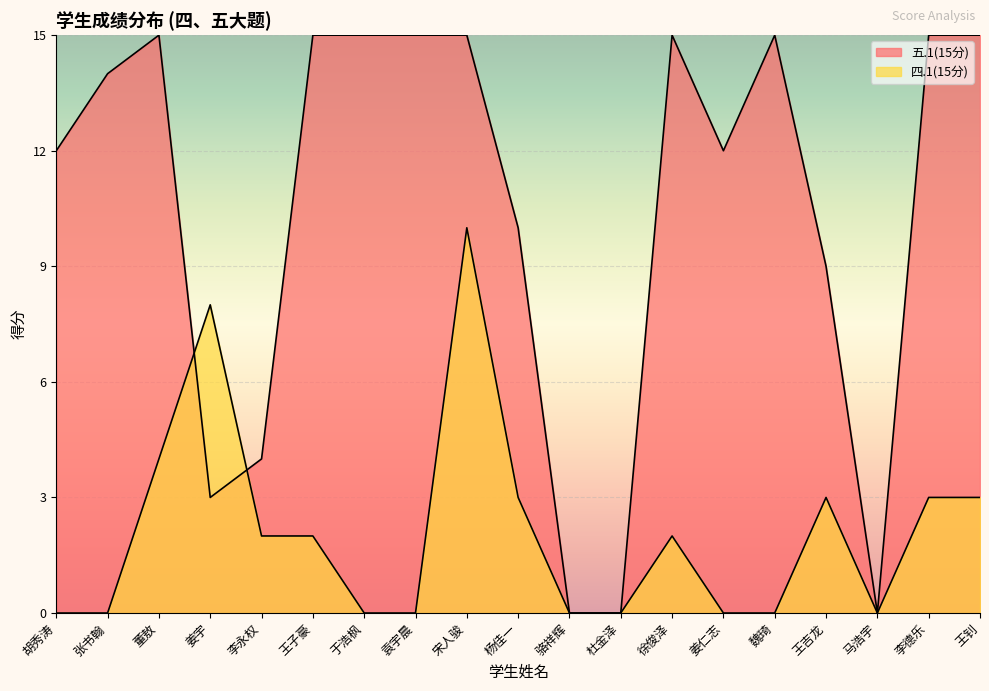

What is the maximum value shown in the chart?

15